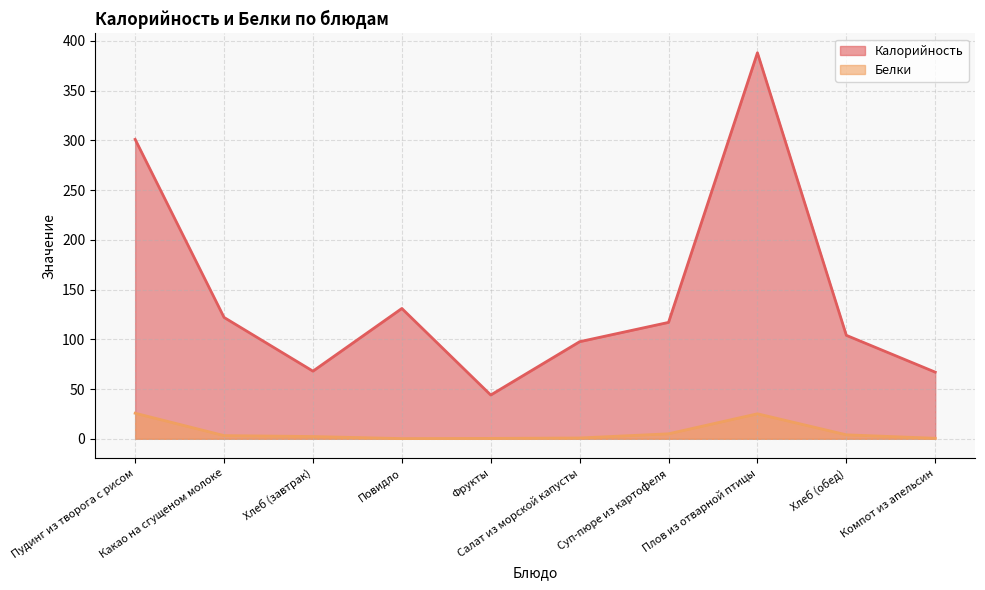

How many lines are shown in the chart?

2